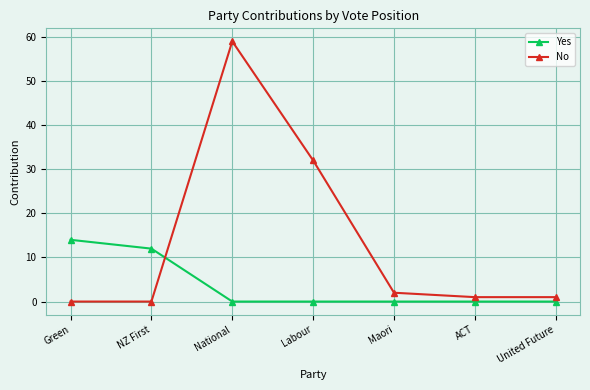

After their last crossing, which series has the higher values: No or Yes?

No